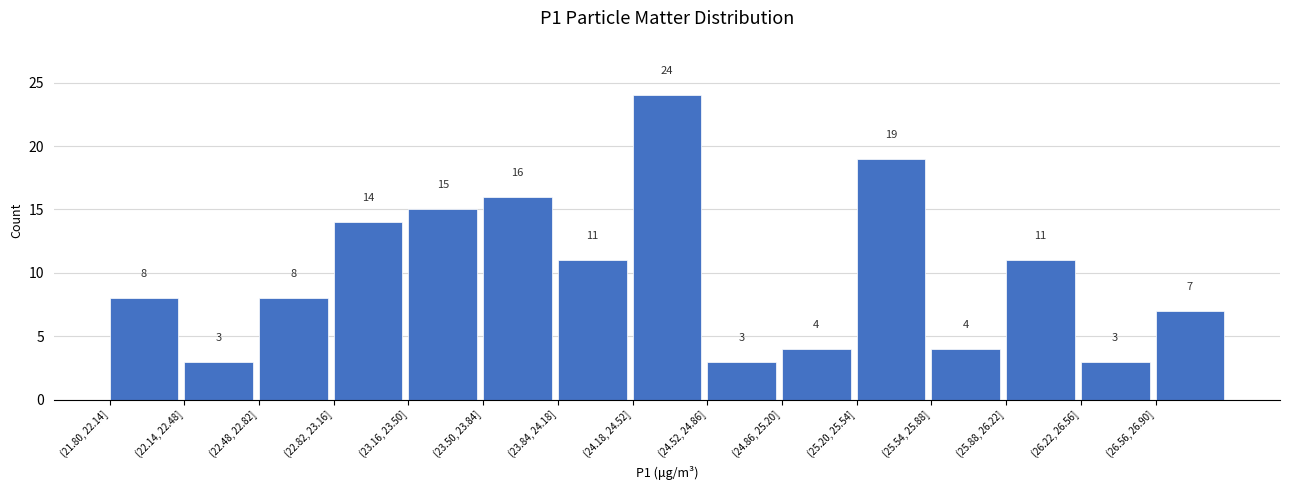

Reading left to right, what are all the values shown in this chart?

8	3	8	14	15	16	11	24	3	4	19	4	11	3	7